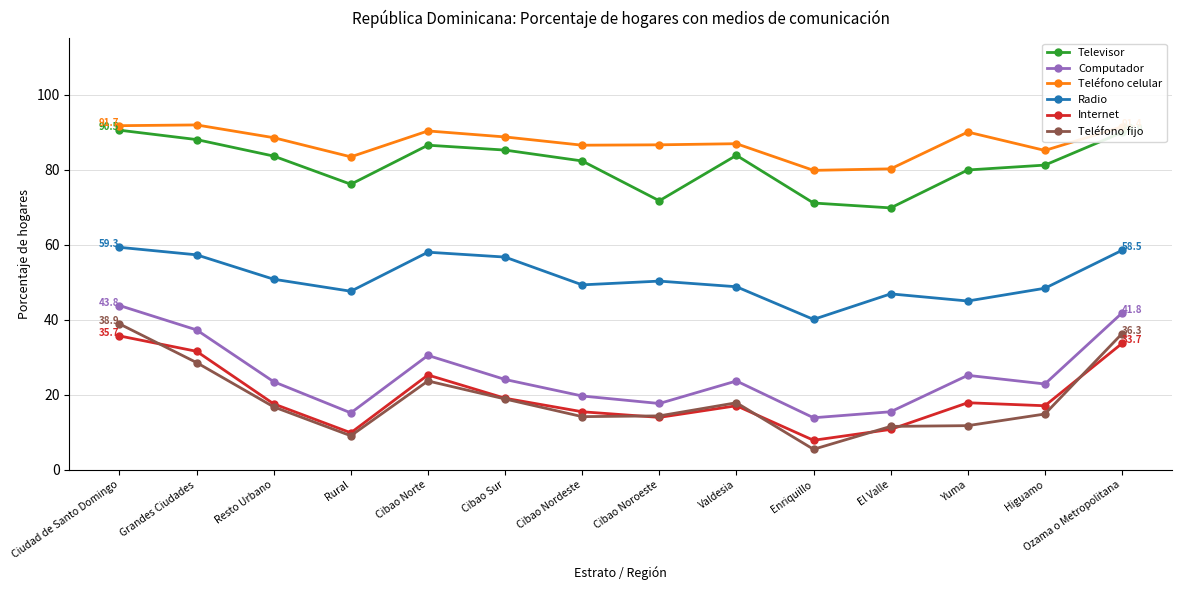

At which category is the sum across all series the highest?

Ciudad de Santo Domingo